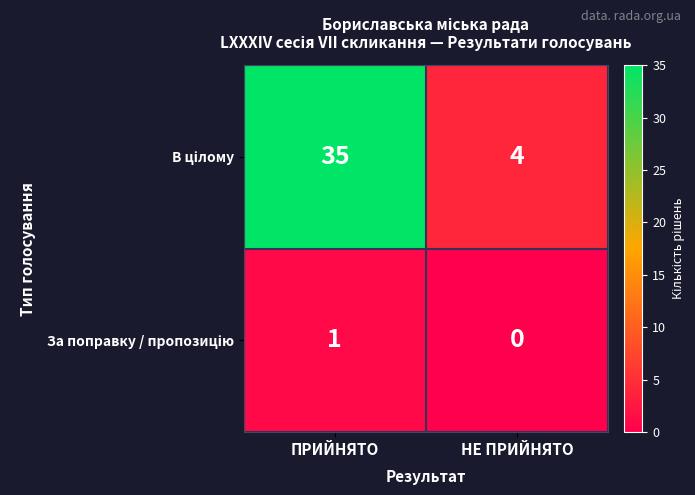

What is the total value across all series at ПРИЙНЯТО?

36